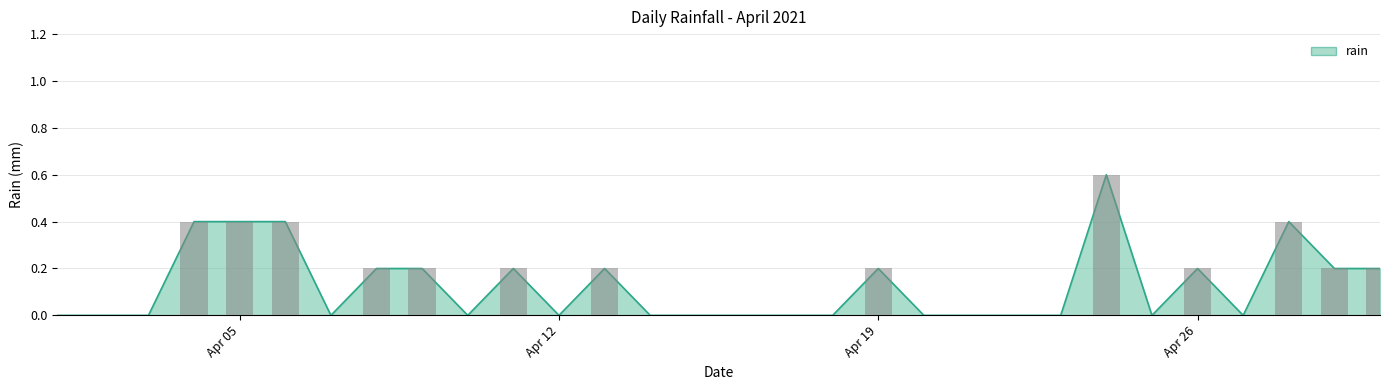

Where is the data nearest to the value 0?

2021-04-01